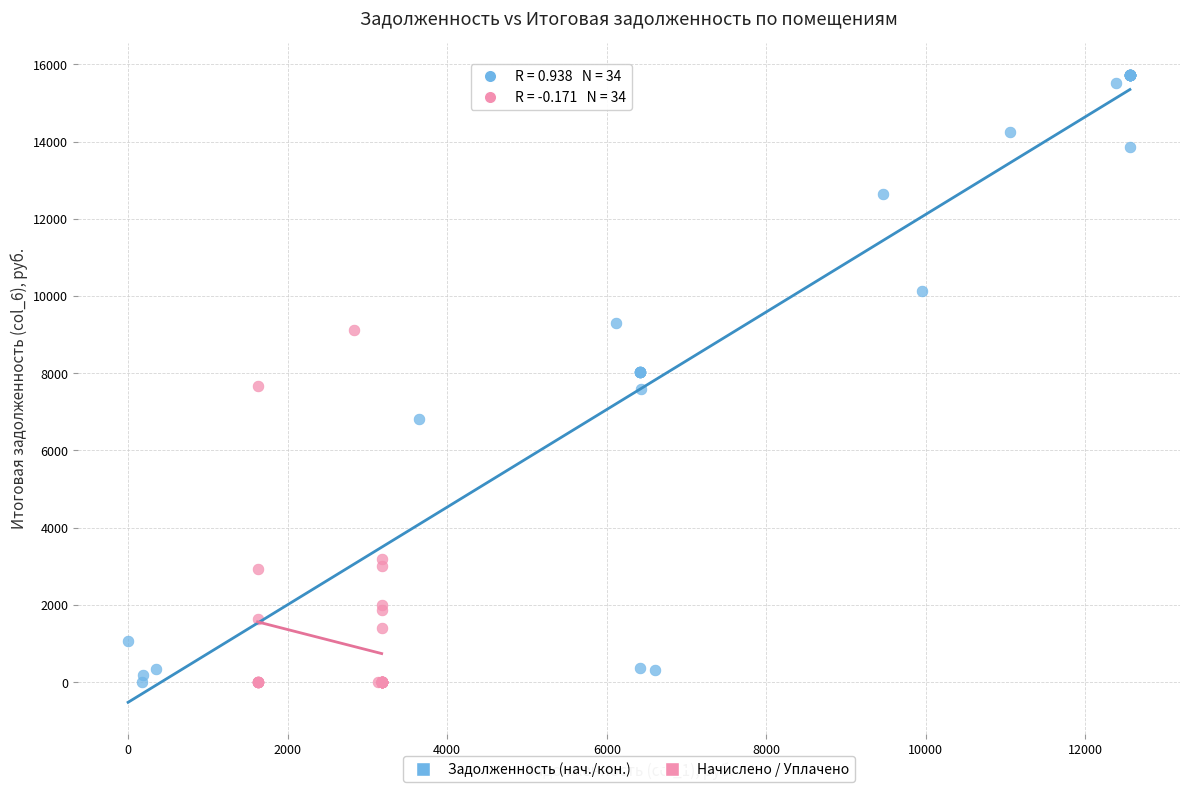

What are all the series names shown in the legend?

Задолженность (нач./кон.), Начислено / Уплачено